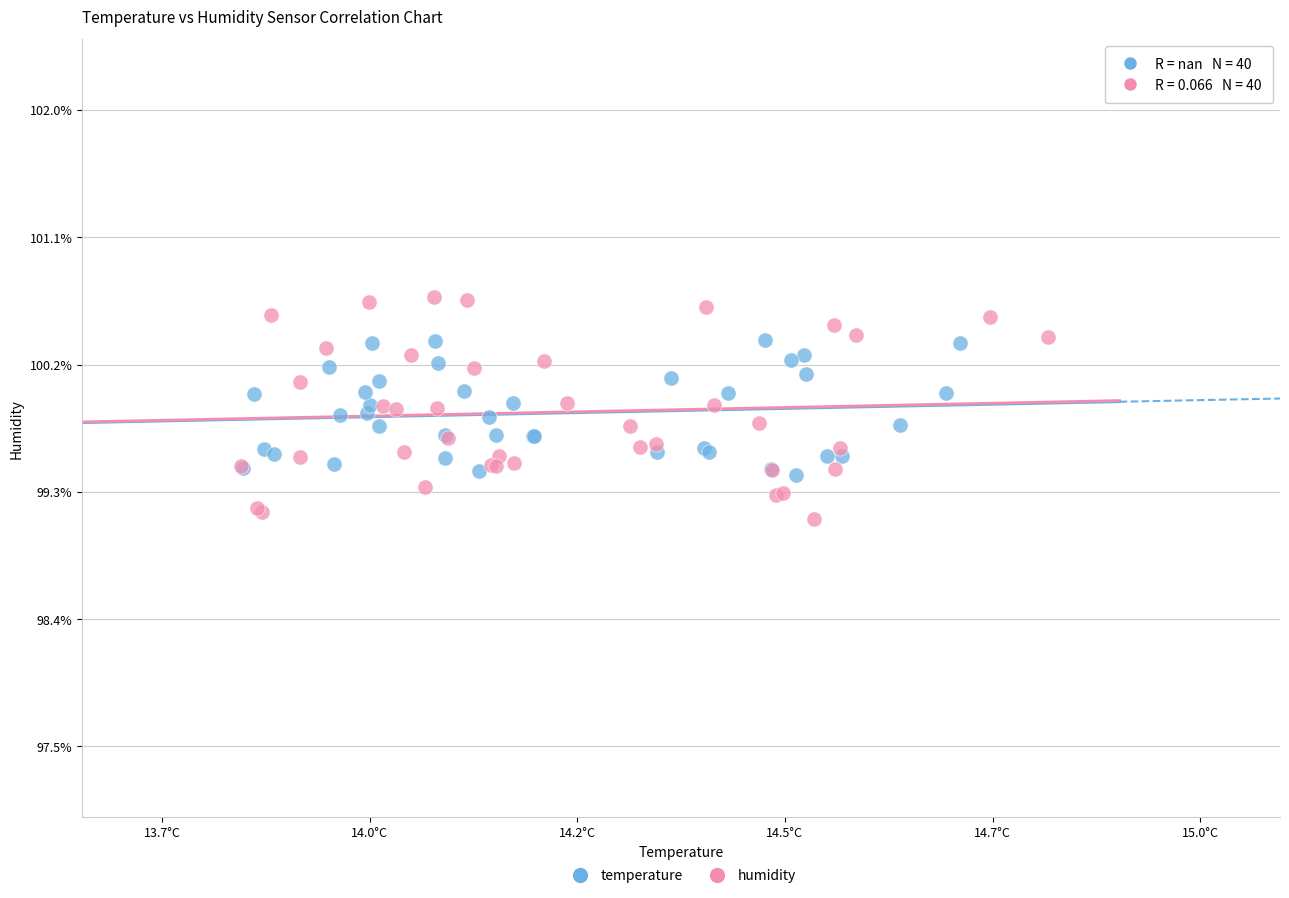

Which series reaches the maximum Y coordinate?

humidity